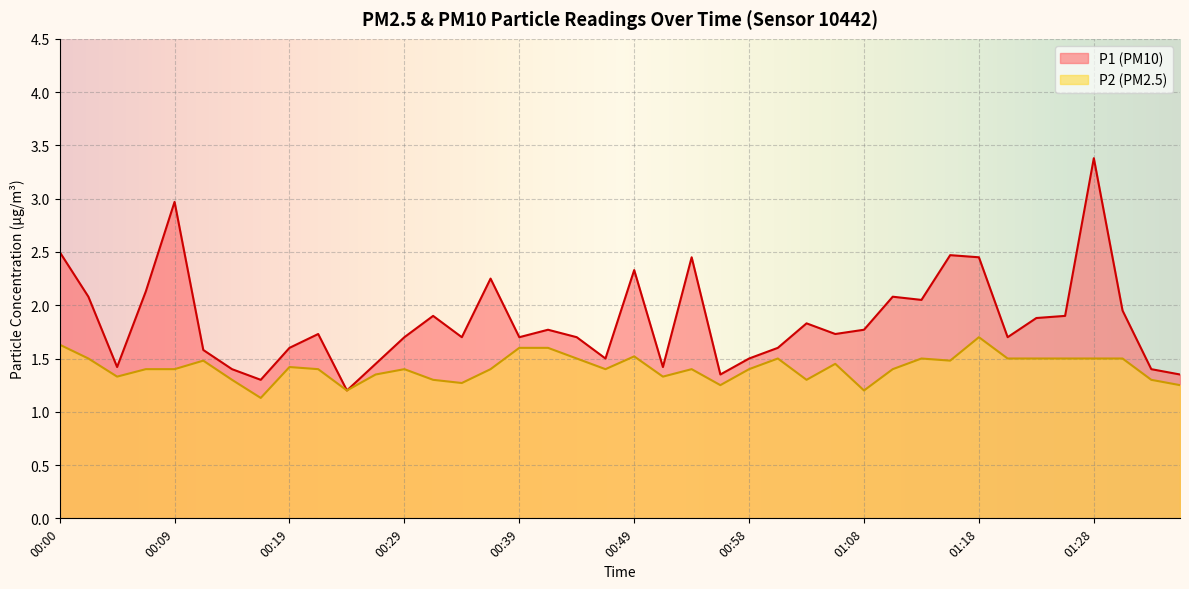

What are all the series names shown in the legend?

P1, P2